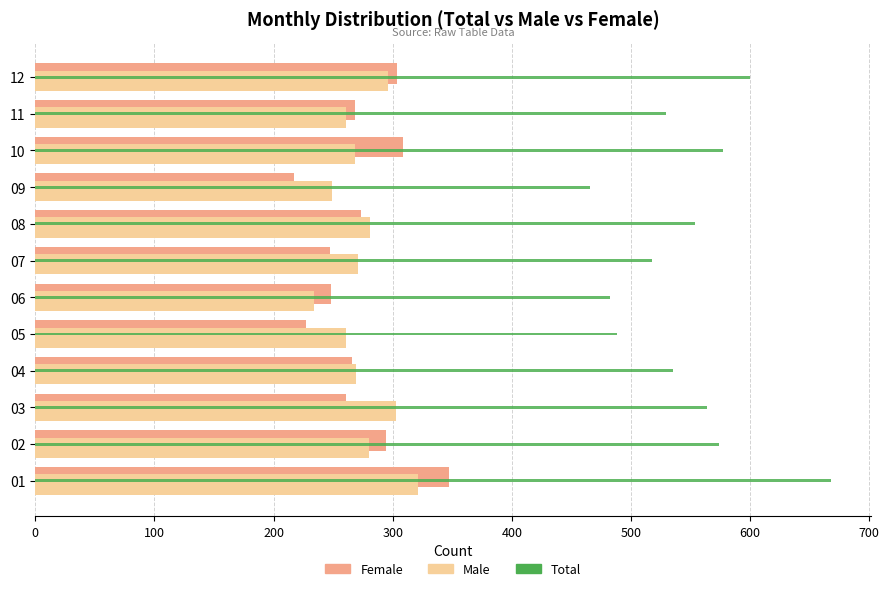

At 03, list the series in order from smallest to largest.

Female, Male, Total